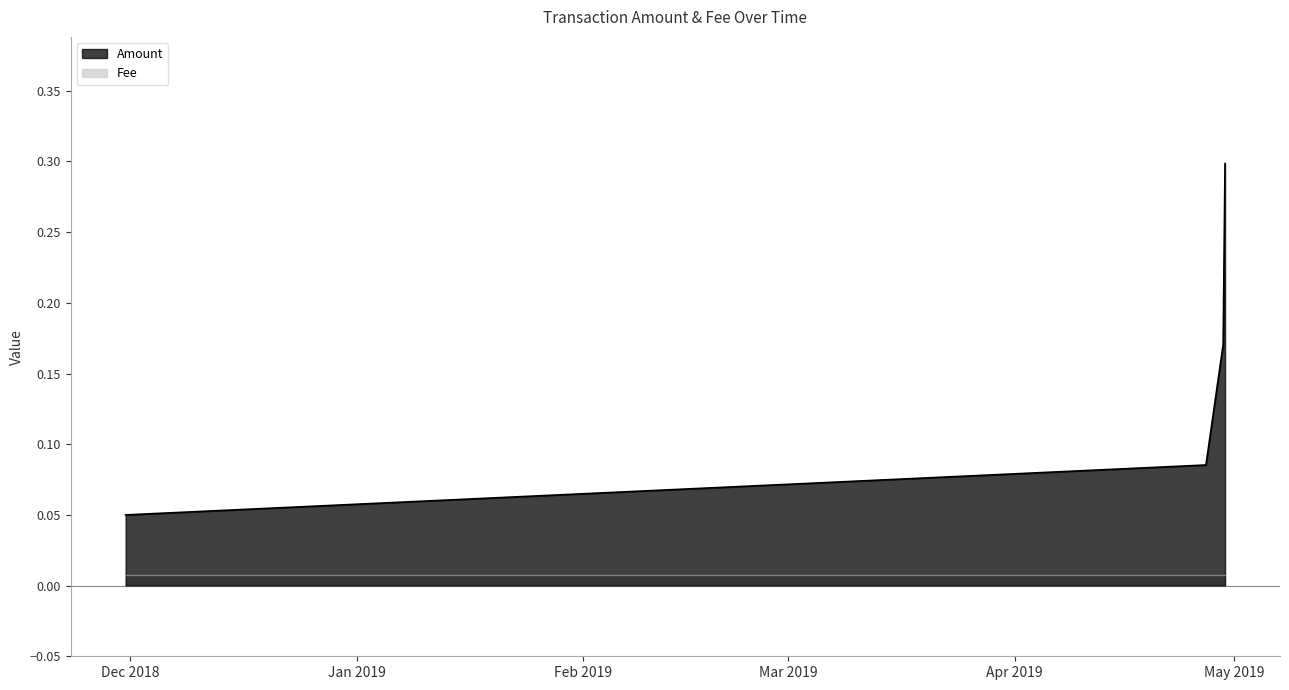

Reading left to right, list all the values displayed in this chart.

2018-11-30 08:24:07=0.1	2019-04-27 04:09:34=0.1	2019-04-29 12:40:13=0.2	2019-04-29 18:47:18=0.3